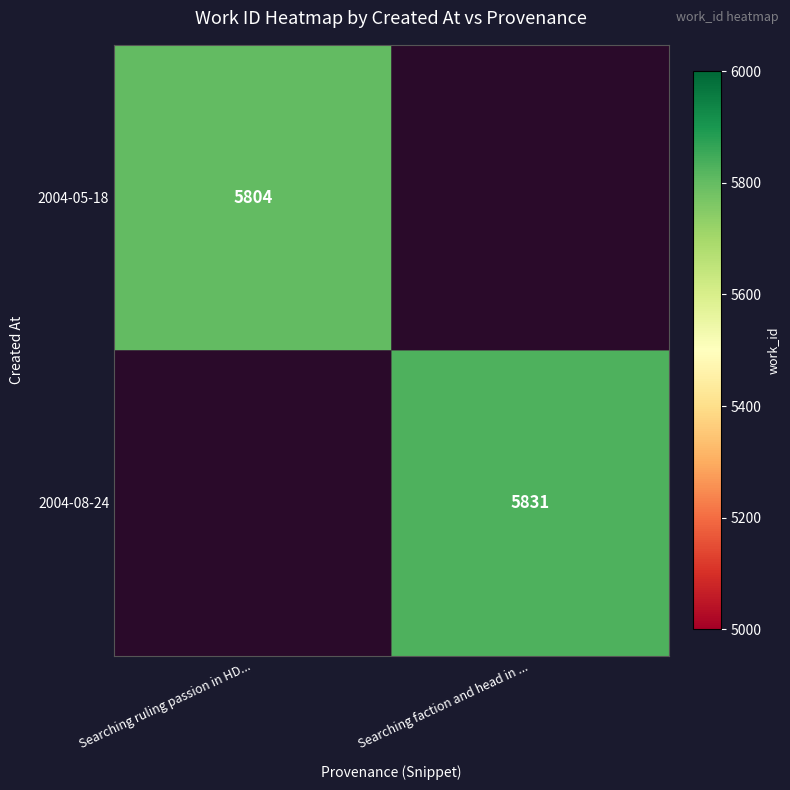

Is the value of 2004-05-18 at Searching ruling passion in HD... greater than the value of 2004-08-24 at Searching faction and head in ...?

No